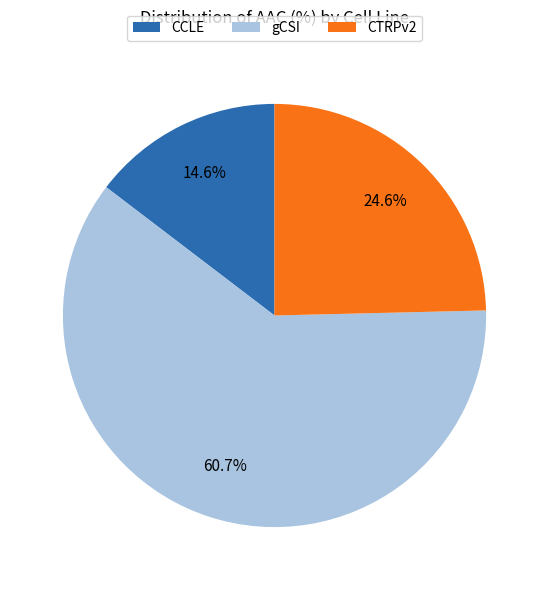

The CCLE slice represents 15% of the pie. True or false?

True